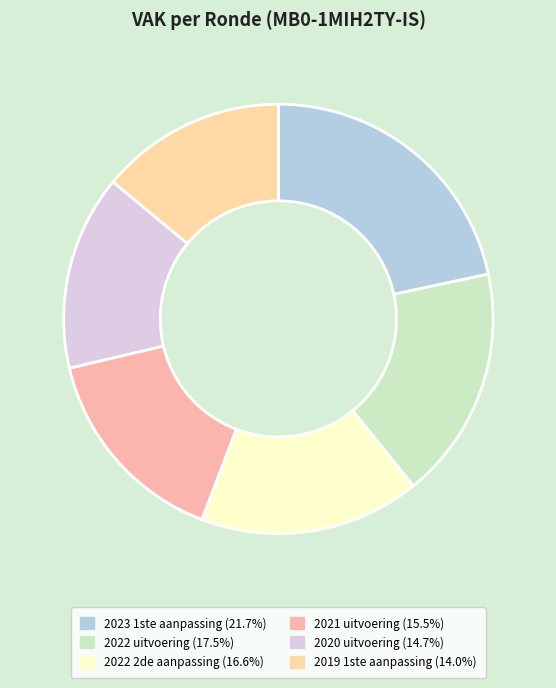

Is 2020 uitvoering the majority of the pie?

No